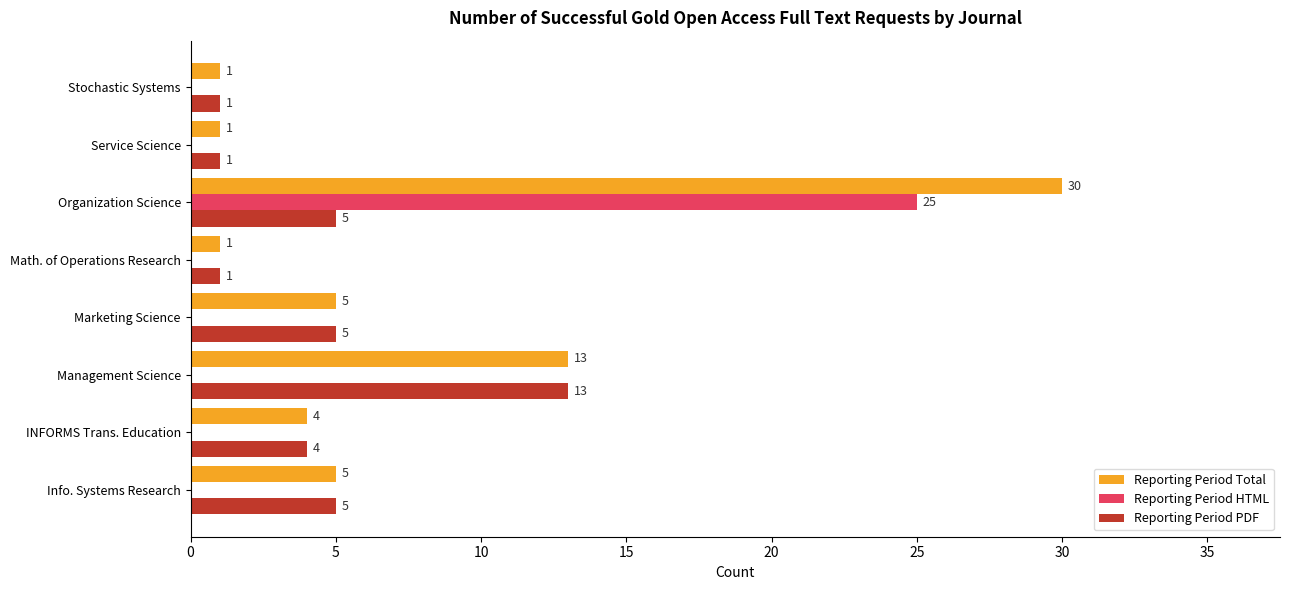

Which category has the highest value across all series?

Organization Science